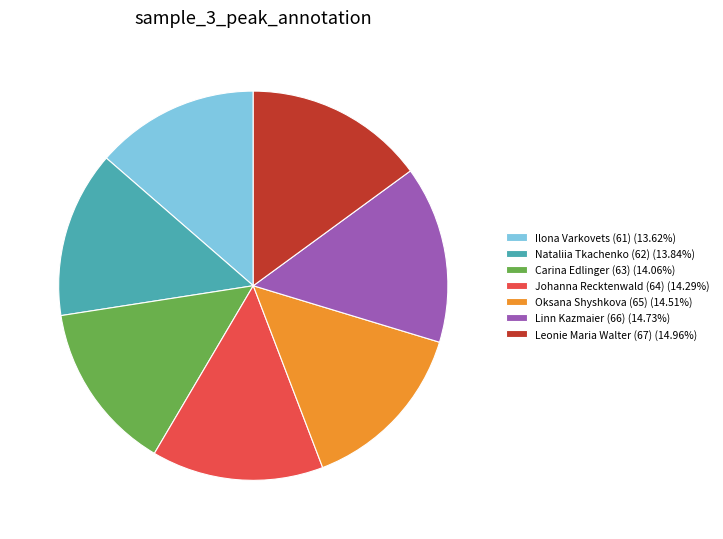

How many segments does this pie chart have?

7